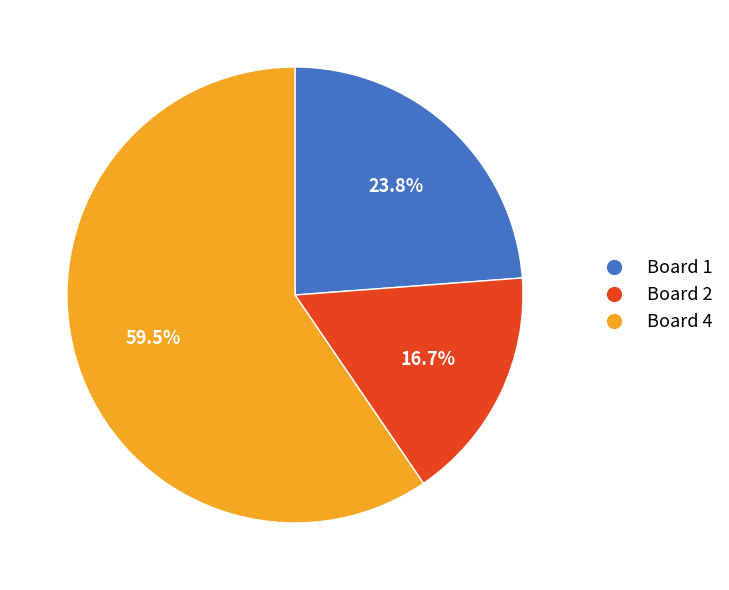

What is the total percentage of Board 2 and Board 1?

40.5%